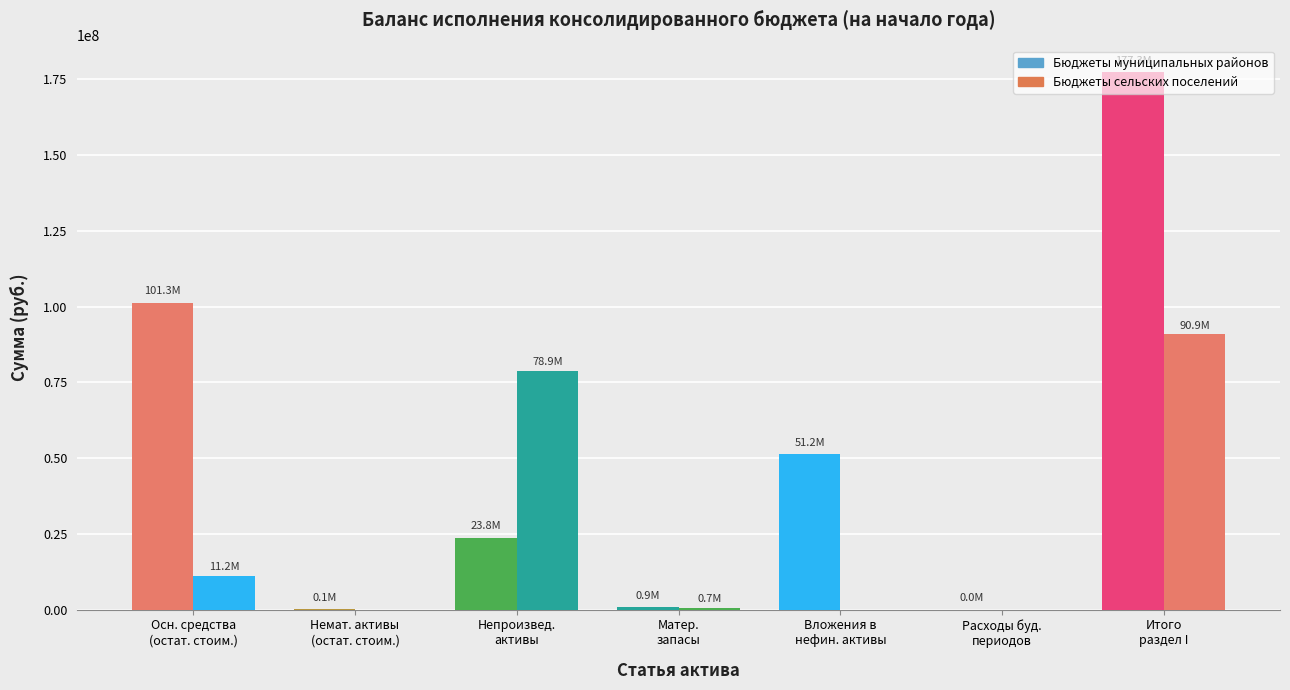

What is the sum of all Бюджеты муниципальных районов values?

354649801.6